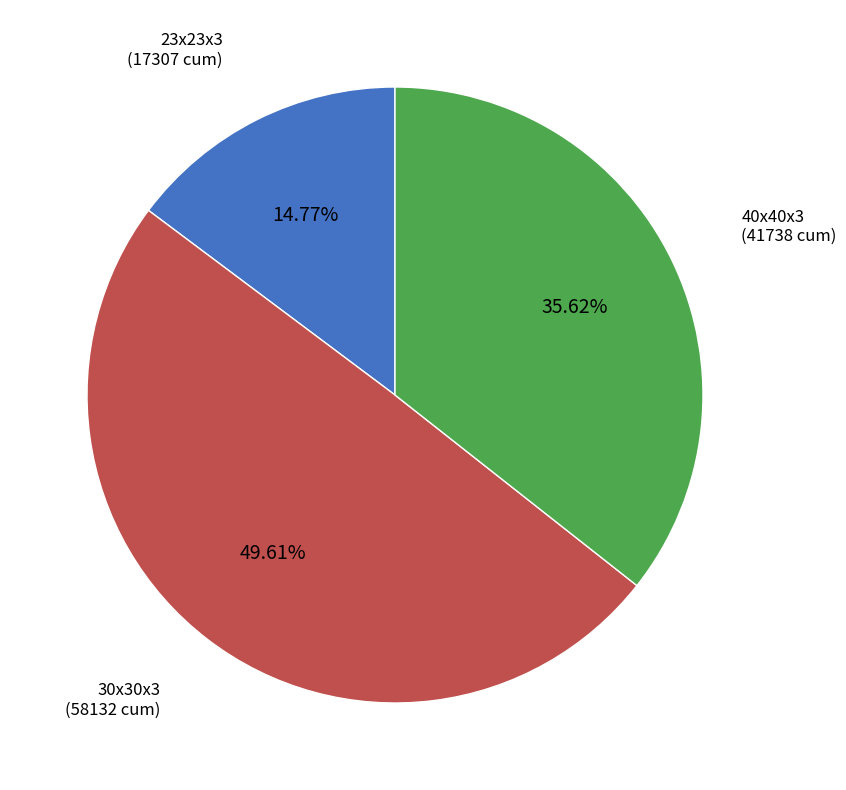

Is there any slice that represents more than half of the pie?

No